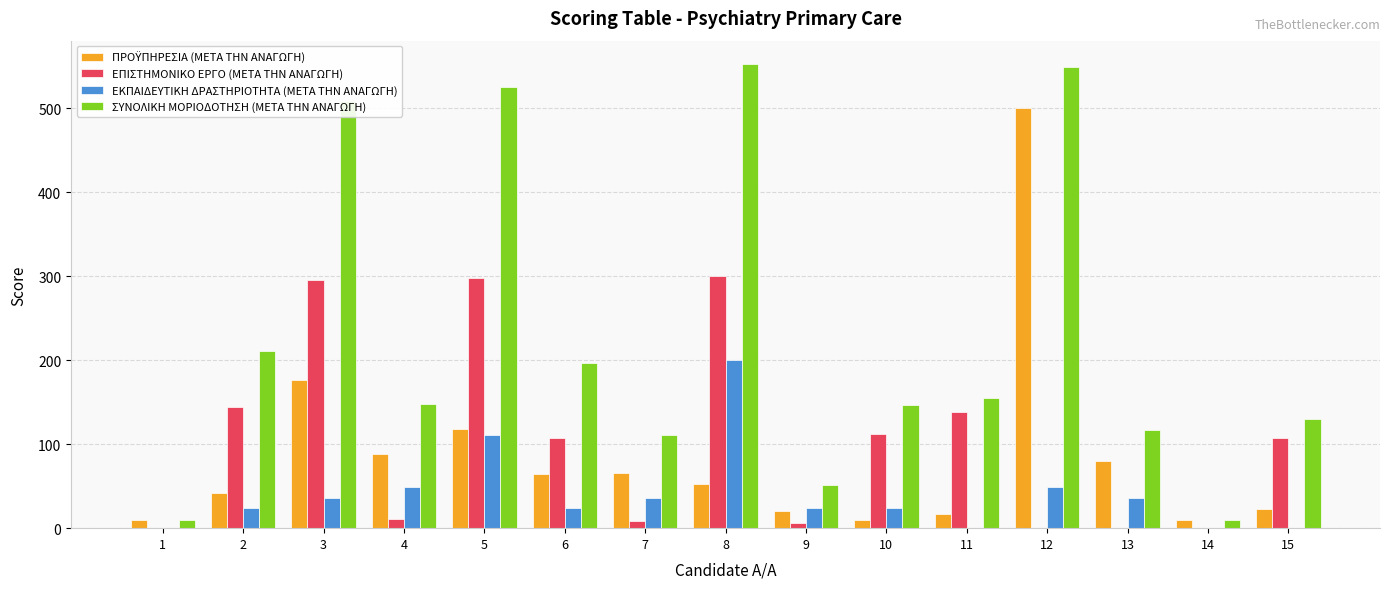

Is it true that ΣΥΝΟΛΙΚΗ ΜΟΡΙΟΔΟΤΗΣΗ (ΜΕΤΑ ΤΗΝ ΑΝΑΓΩΓΗ) equals 27.7 at 13?

False